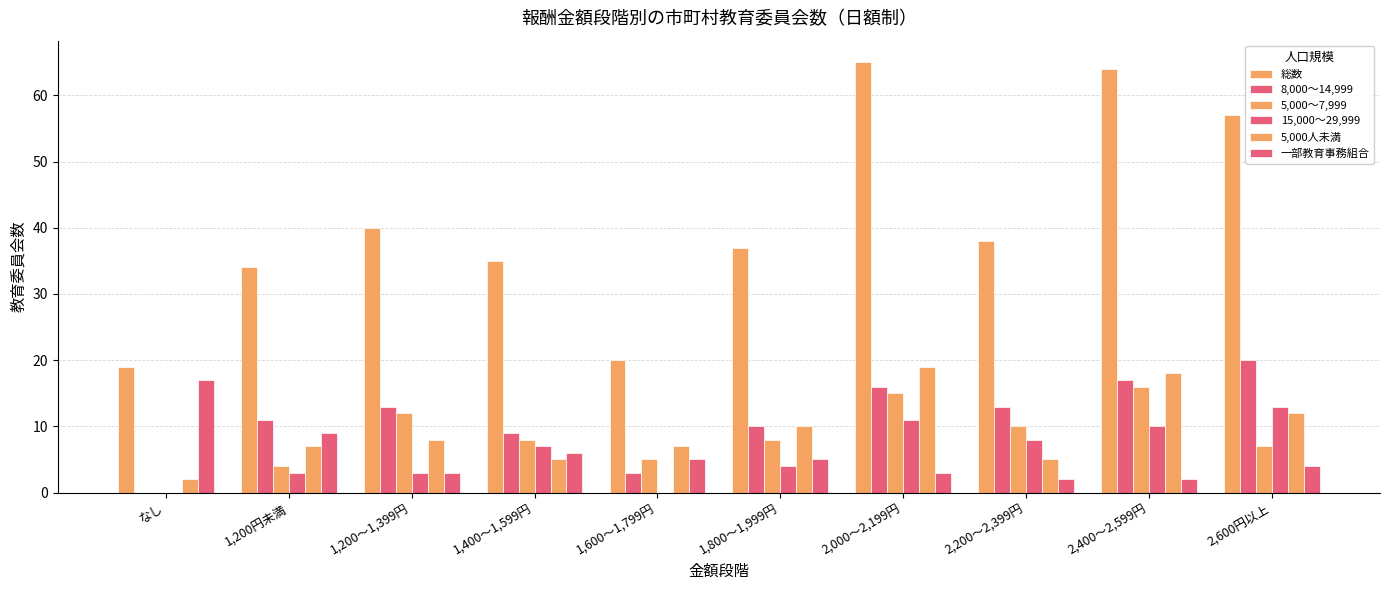

Rank the series by their maximum value, from lowest to highest.

15,000～29,999, 5,000～7,999, 一部教育事務組合, 5,000人未満, 8,000～14,999, 総数